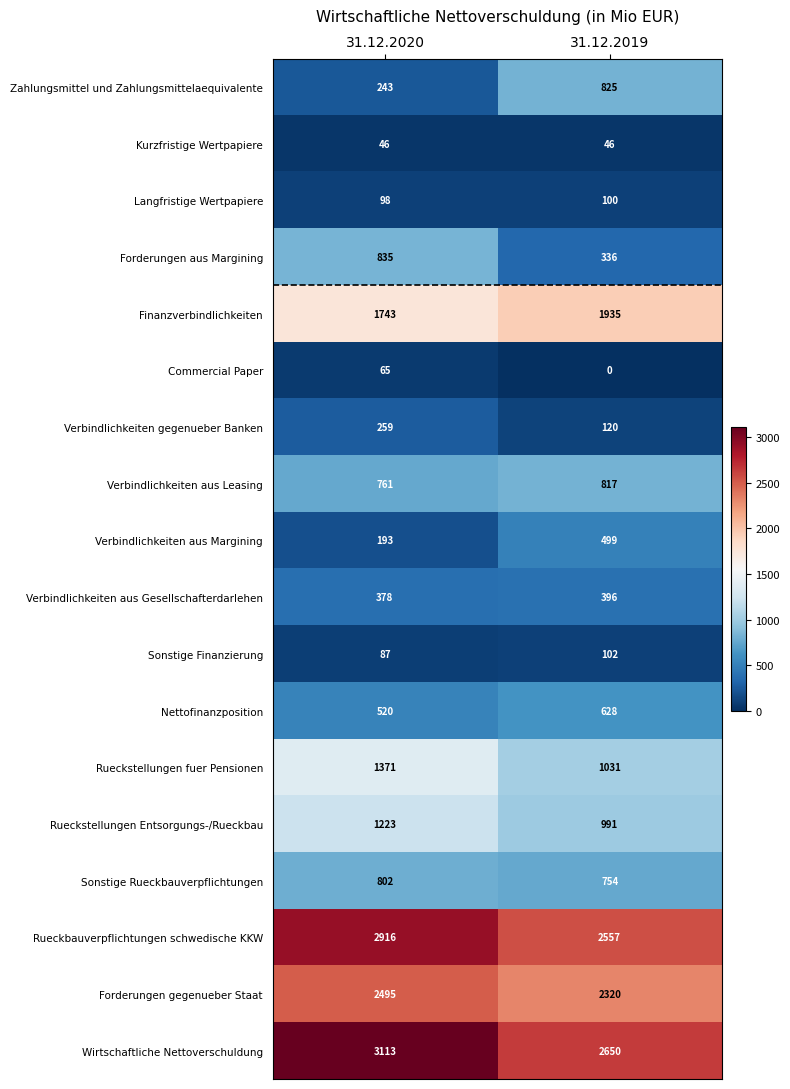

Rank the series by their maximum value, from lowest to highest.

Kurzfristige Wertpapiere, Commercial Paper, Langfristige Wertpapiere, Sonstige Finanzierung, Verbindlichkeiten gegenueber Banken, Verbindlichkeiten aus Gesellschafterdarlehen, Verbindlichkeiten aus Margining, Nettofinanzposition, Sonstige Rueckbauverpflichtungen, Verbindlichkeiten aus Leasing, Zahlungsmittel und Zahlungsmittelaequivalente, Forderungen aus Margining, Rueckstellungen Entsorgungs-/Rueckbau, Rueckstellungen fuer Pensionen, Finanzverbindlichkeiten, Forderungen gegenueber Staat, Rueckbauverpflichtungen schwedische KKW, Wirtschaftliche Nettoverschuldung